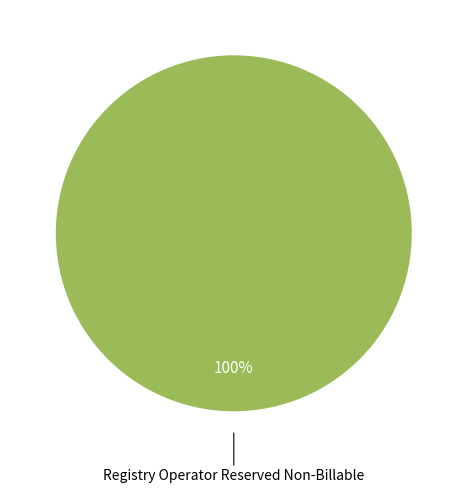

Is there a majority slice in this chart?

Yes